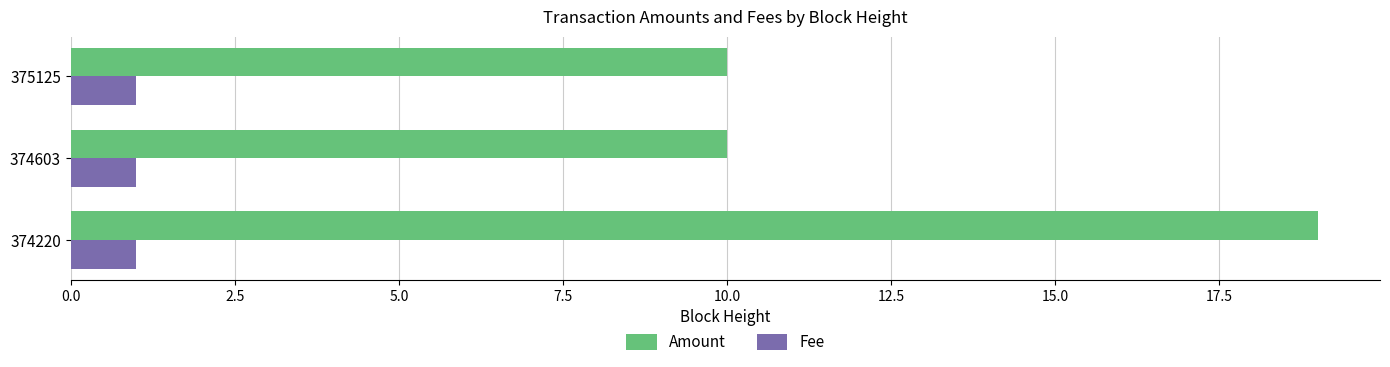

At 374603, list the series in order from largest to smallest.

Amount, Fee